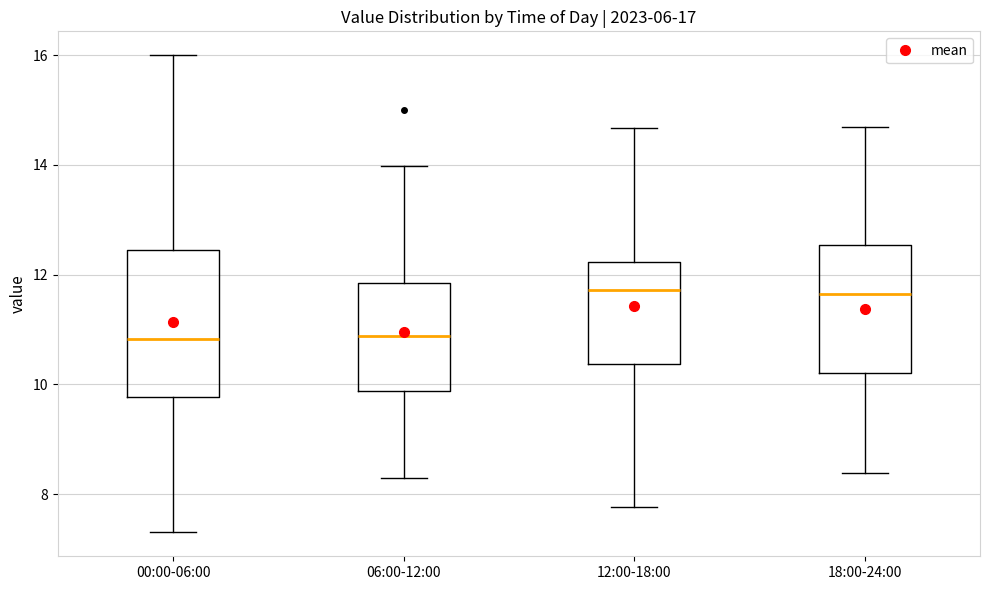

Where does the lower whisker of the box for 18:00-24:00 end on the y-axis? The values are not printed on the chart, so give them approximately, as read against the axis.

8.4